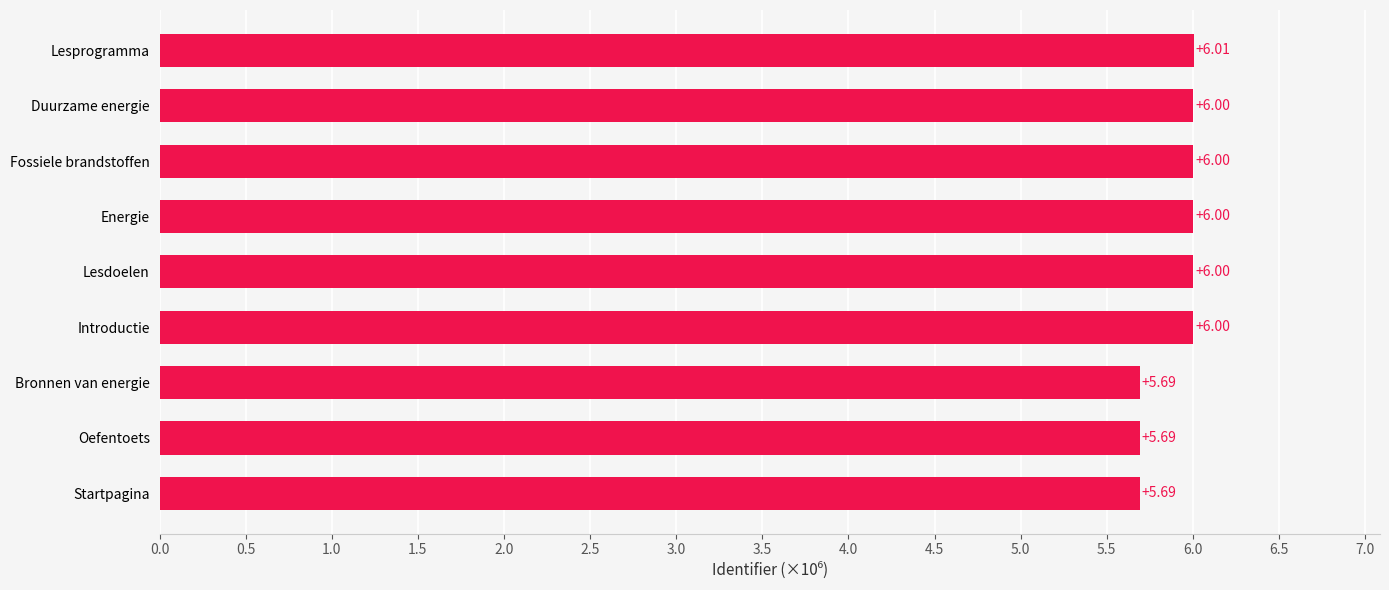

What is the average value?

5.9